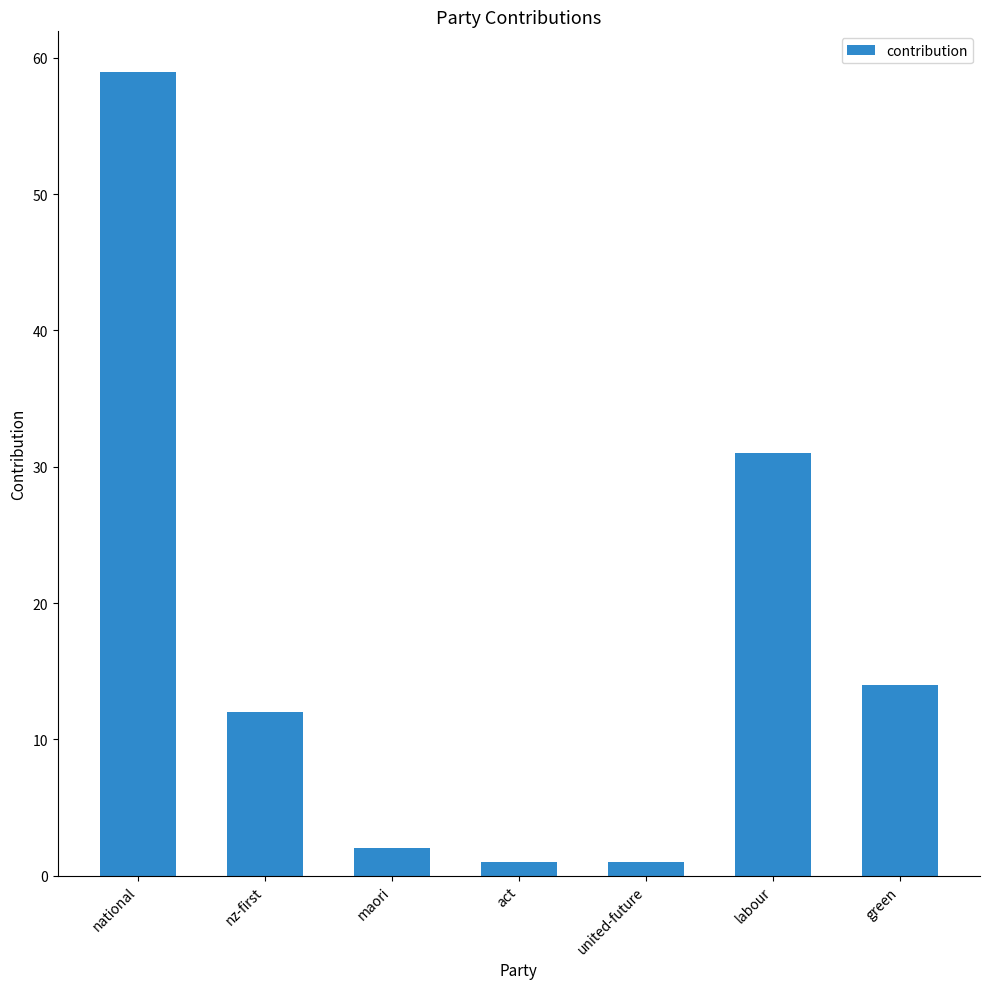

What is the sum of the values at maori and national?

61